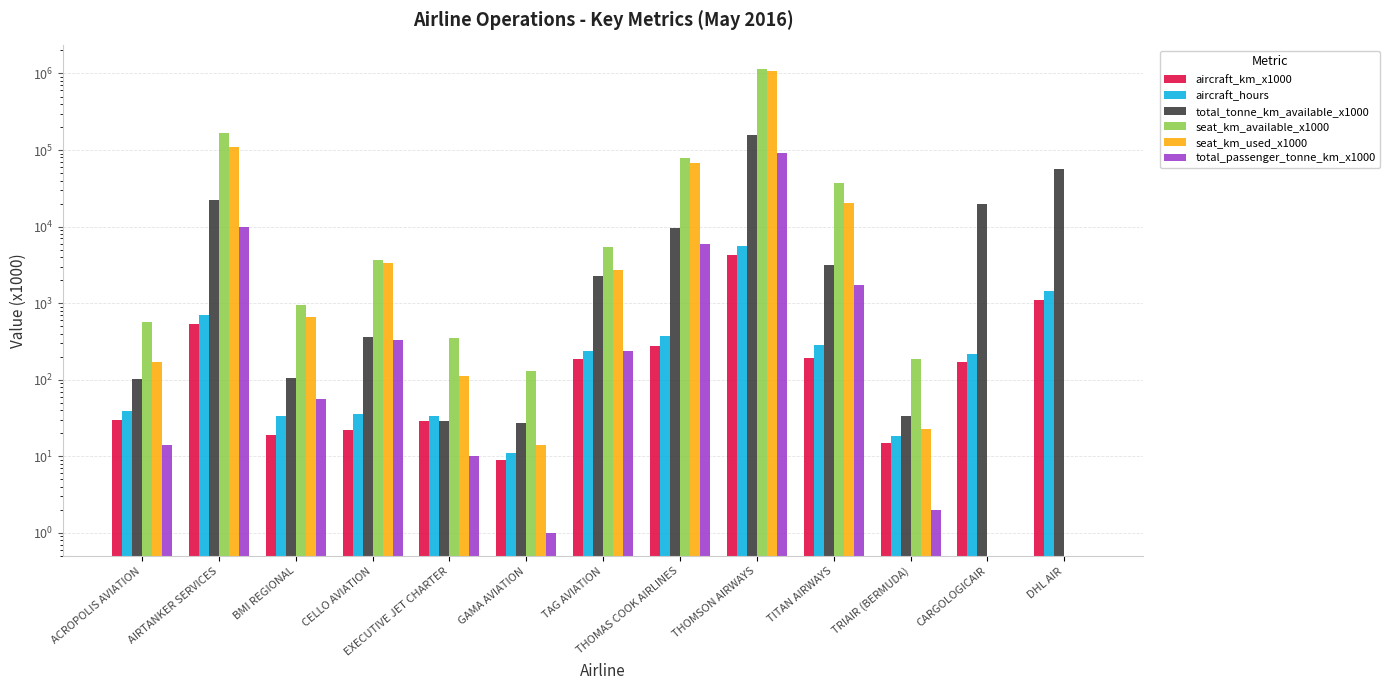

What is the minimum value for total_tonne_km_available_x1000?

27.0